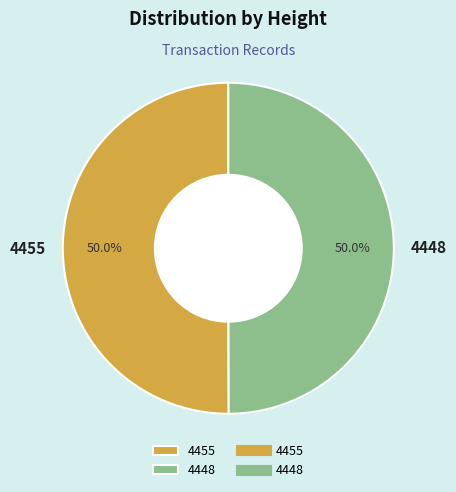

Combined, what portion of the pie is 4455 and 4448?

100.0%